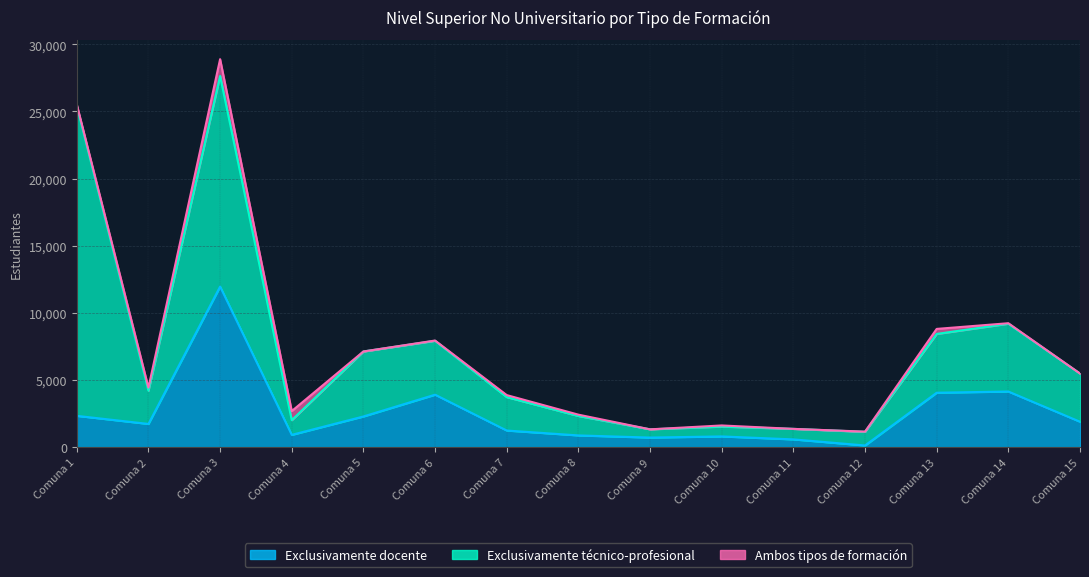

What is the value of the Ambos tipos de formación point at the 4th from the left?

678